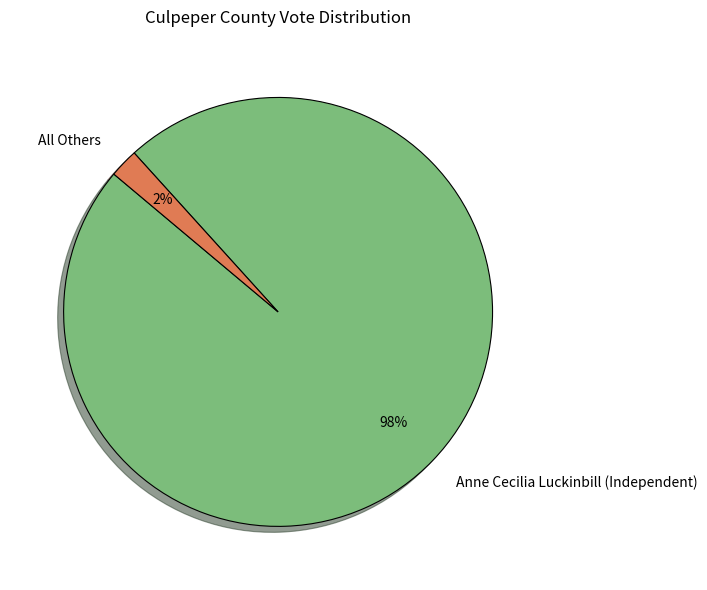

Which has a higher value, Anne Cecilia Luckinbill (Independent) or All Others?

Anne Cecilia Luckinbill (Independent)